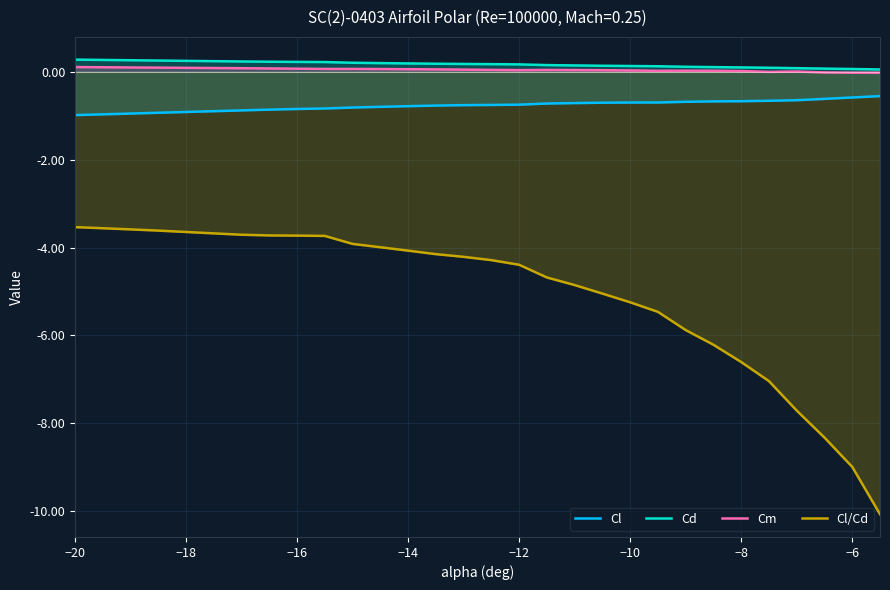

Does the chart have visible grid lines?

Yes